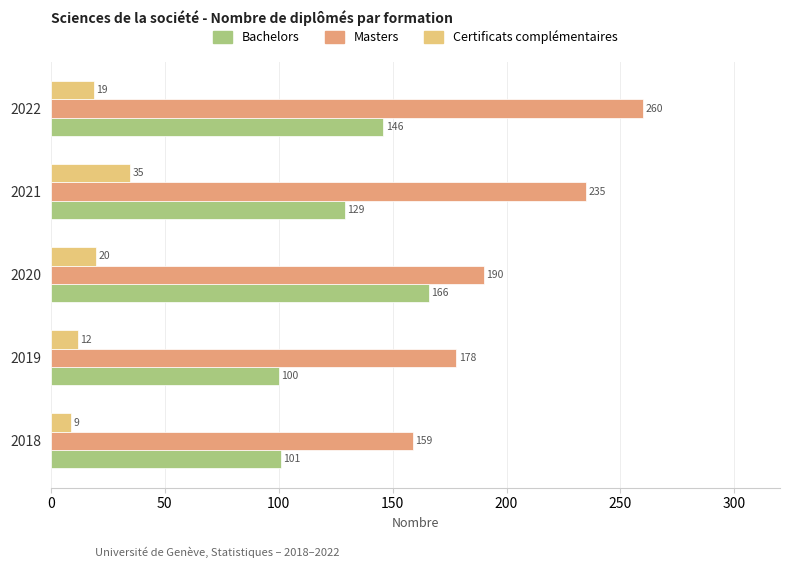

How many series are shown in this chart?

3